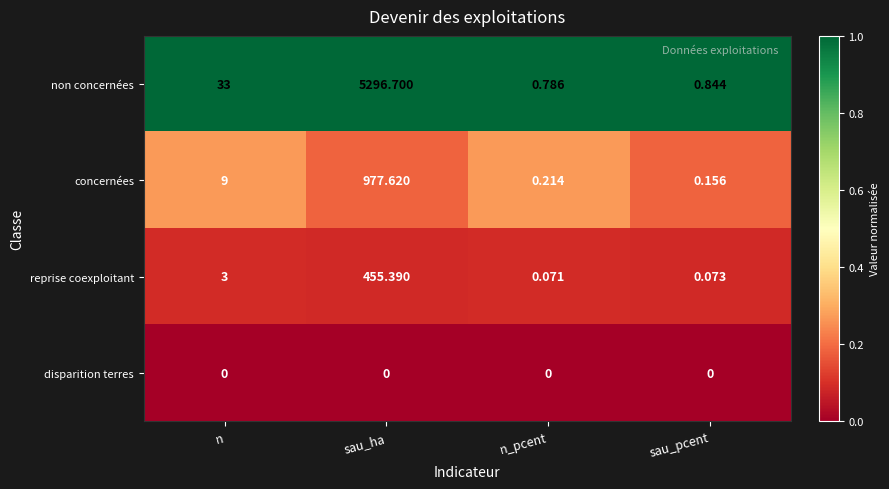

What is the total value across all series at n_pcent?

1.1